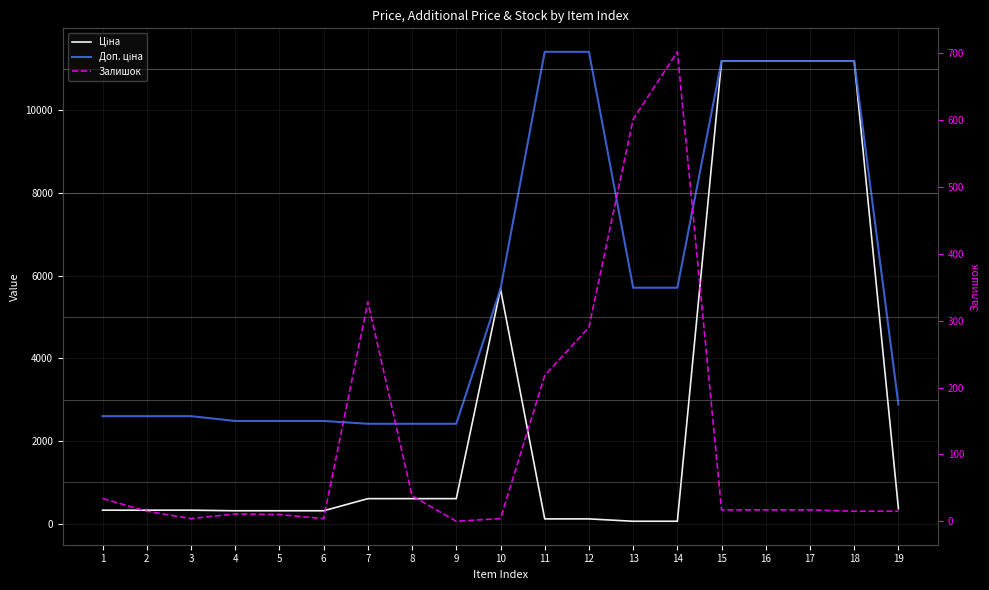

List the series in order of their peak value, lowest first.

Залишок, Ціна, Доп. ціна